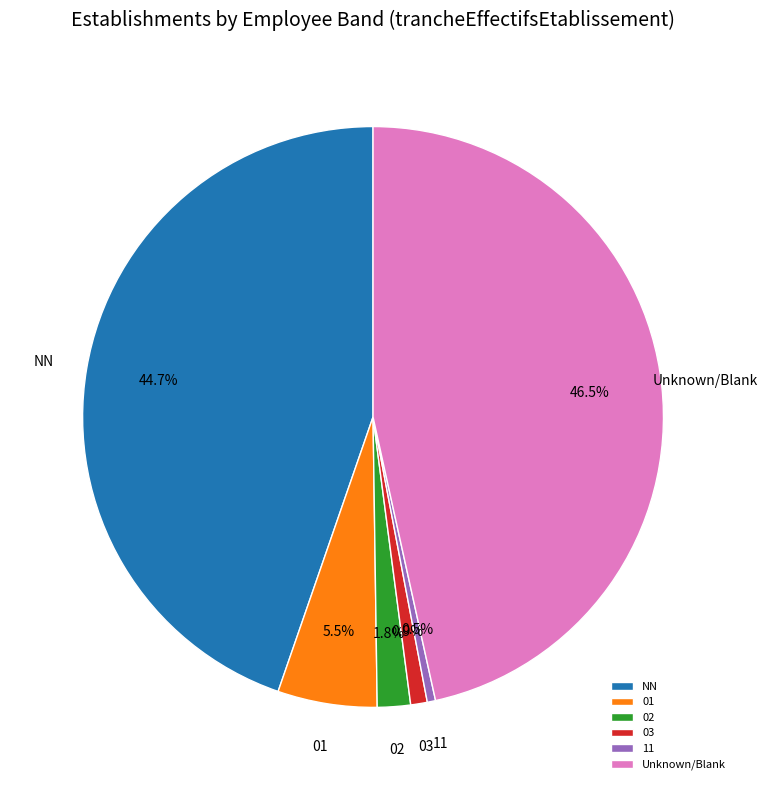

Between Unknown/Blank and 02, which is larger?

Unknown/Blank